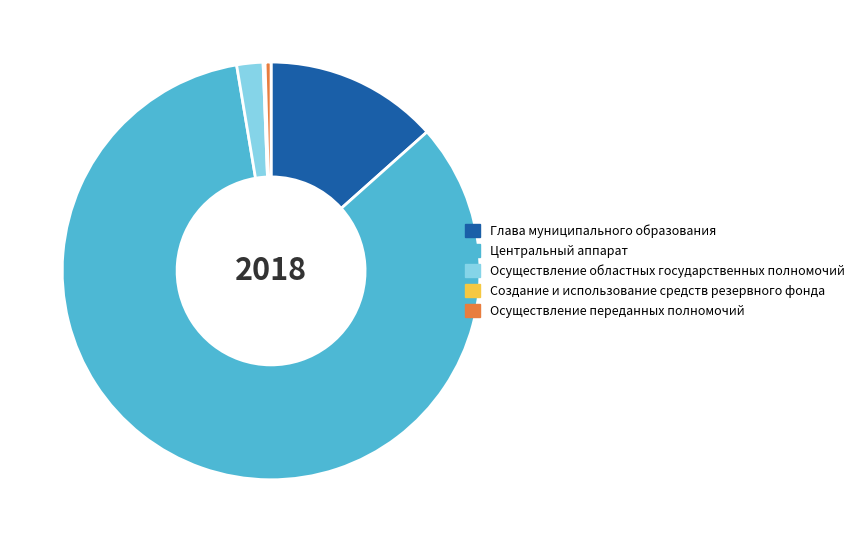

Which slice is the largest?

Центральный аппарат